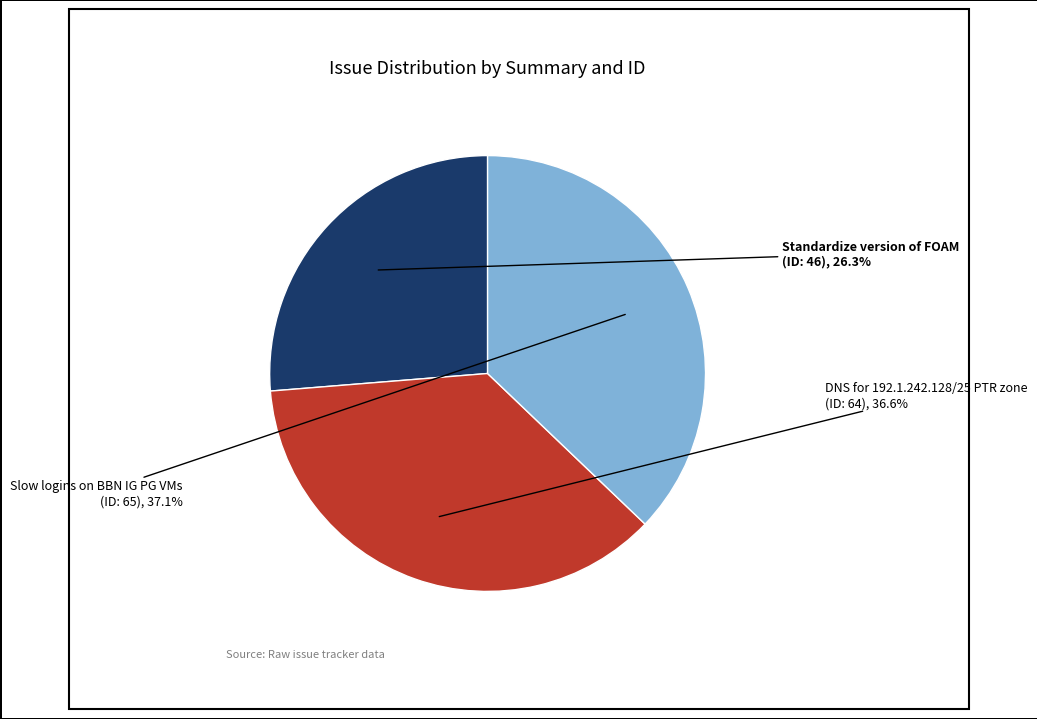

Count the number of slices in the pie.

3